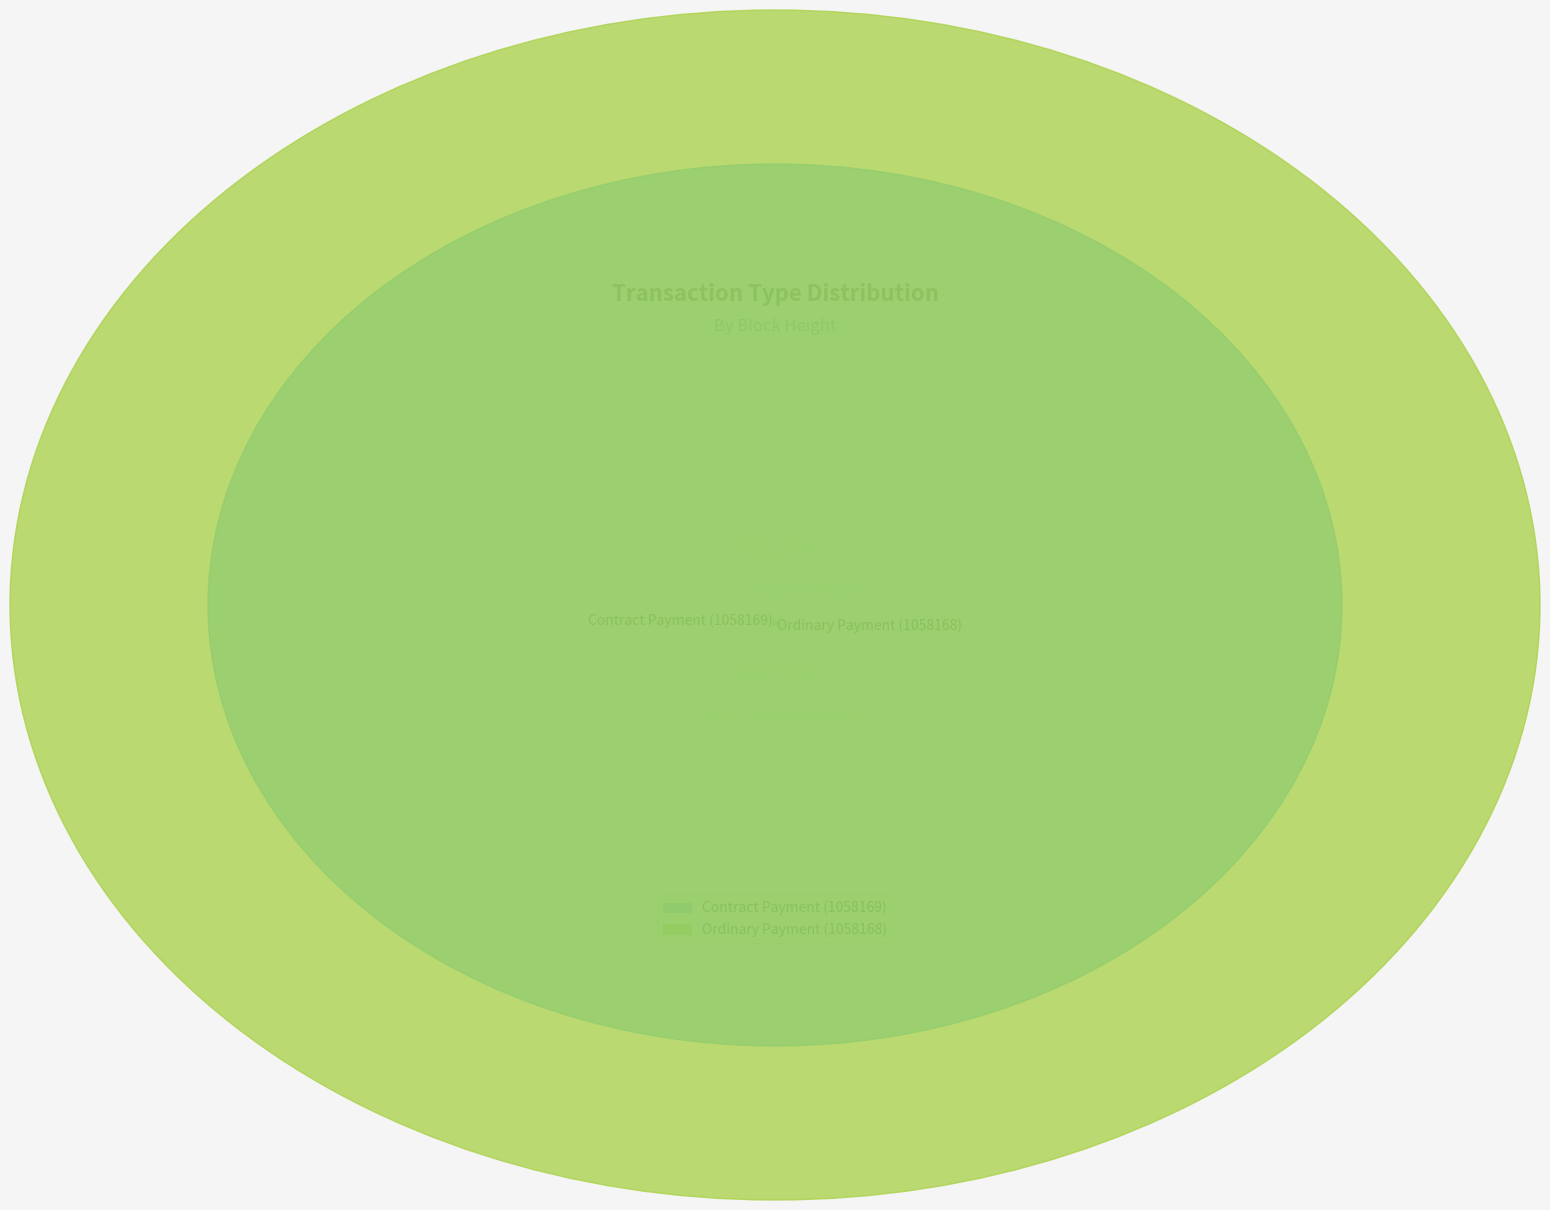

Approximately how many times larger is the value at Contract Payment (1058169) compared to Ordinary Payment (1058168)?

0.3